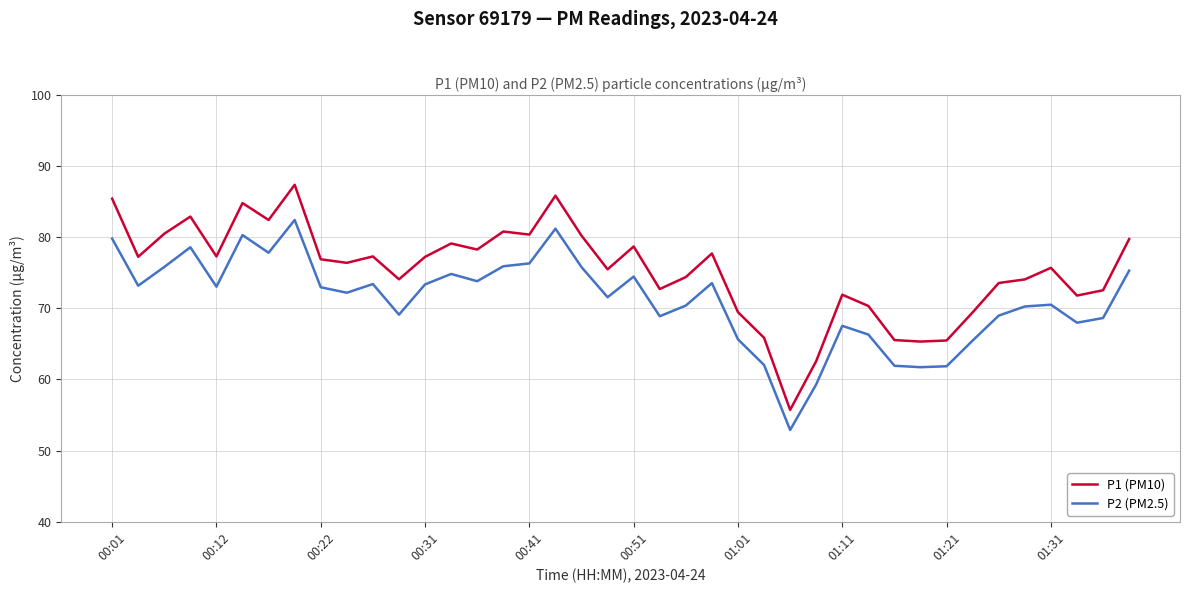

True or false: P1 (PM10) and P2 (PM2.5) intersect in this chart.

False